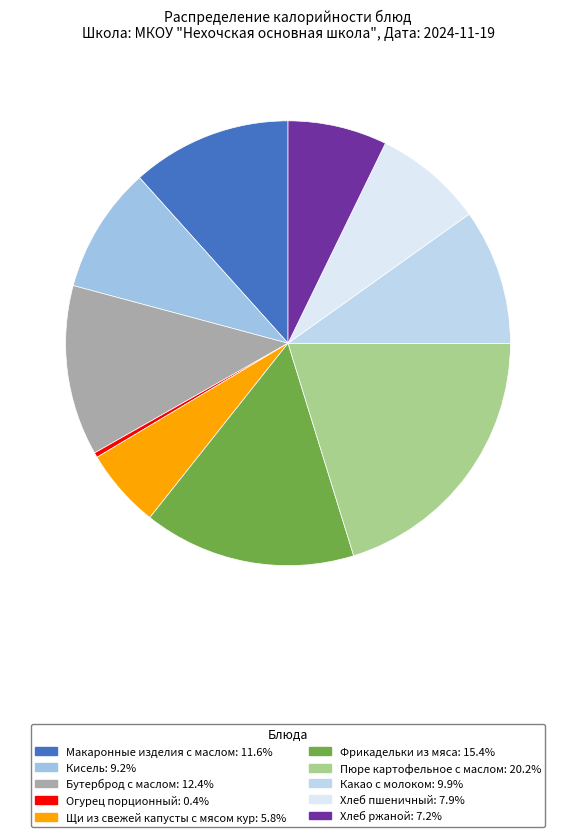

Rank the categories by value from highest to lowest.

Пюре картофельное с маслом, Фрикадельки из мяса, Бутерброд с маслом, Макаронные изделия с маслом, Какао с молоком, Кисель, Хлеб пшеничный, Хлеб ржаной, Щи из свежей капусты с мясом кур, Огурец порционный